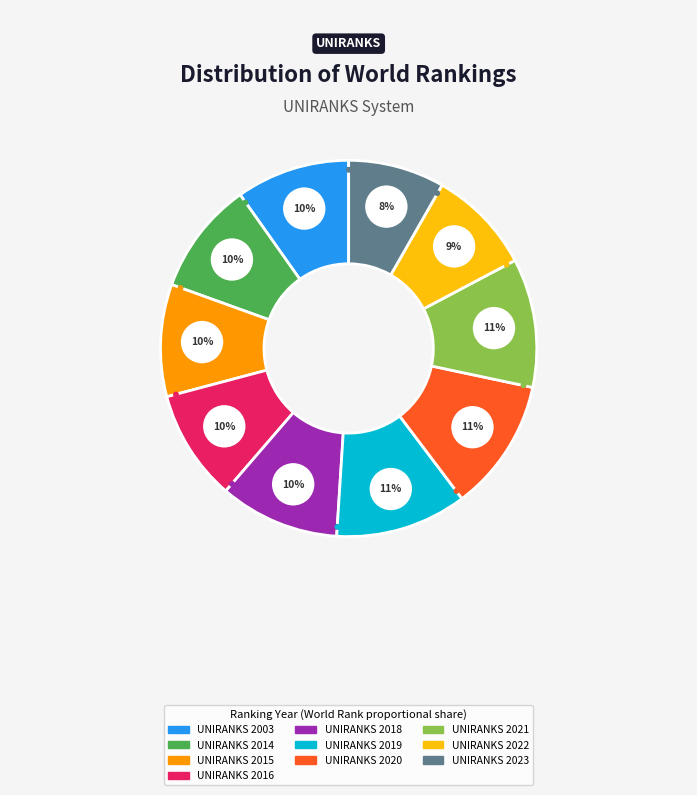

To the nearest percent, what is the difference between the UNIRANKS 2022 and UNIRANKS 2019 slice percentages?

2%